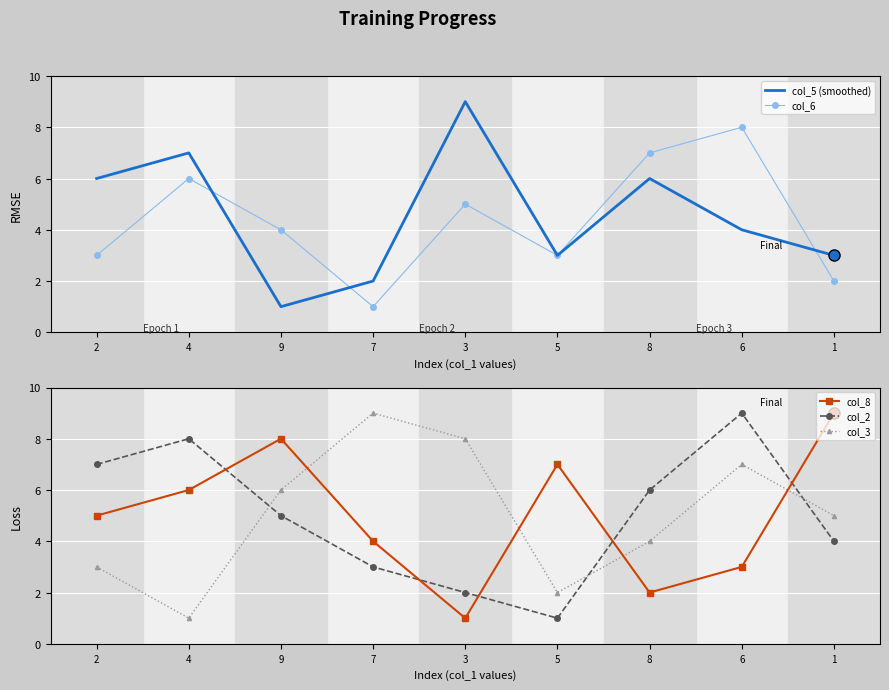

What is the label of the 6th point from the left?

5